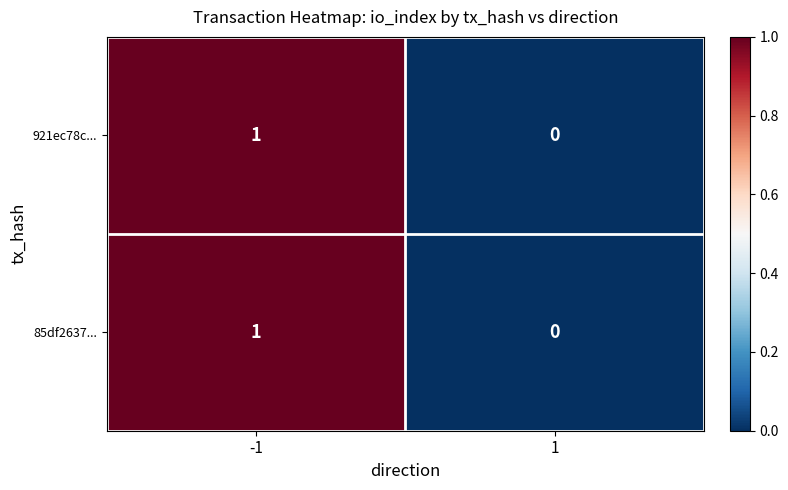

Rank the categories by 85df2637... value from highest to lowest.

-1, 1